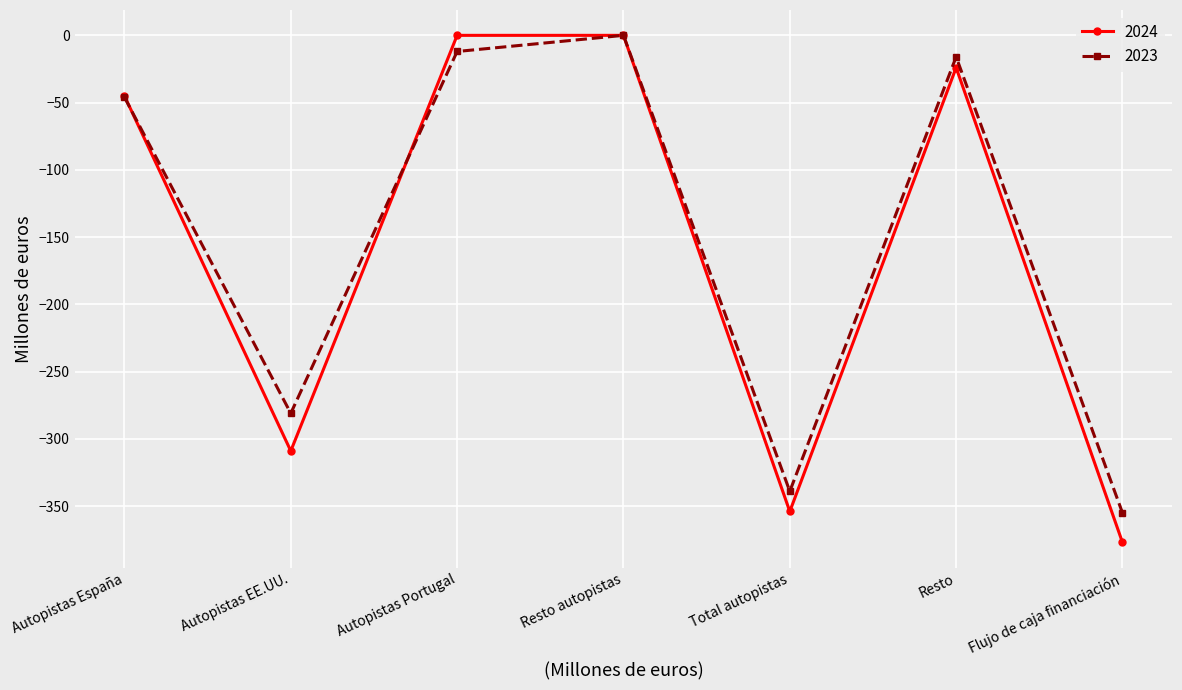

How many values in the 2024 series exceed -45?

3